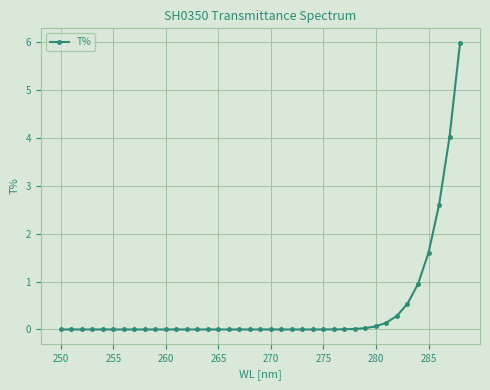

What is the difference between the second highest and second lowest values?

4.0